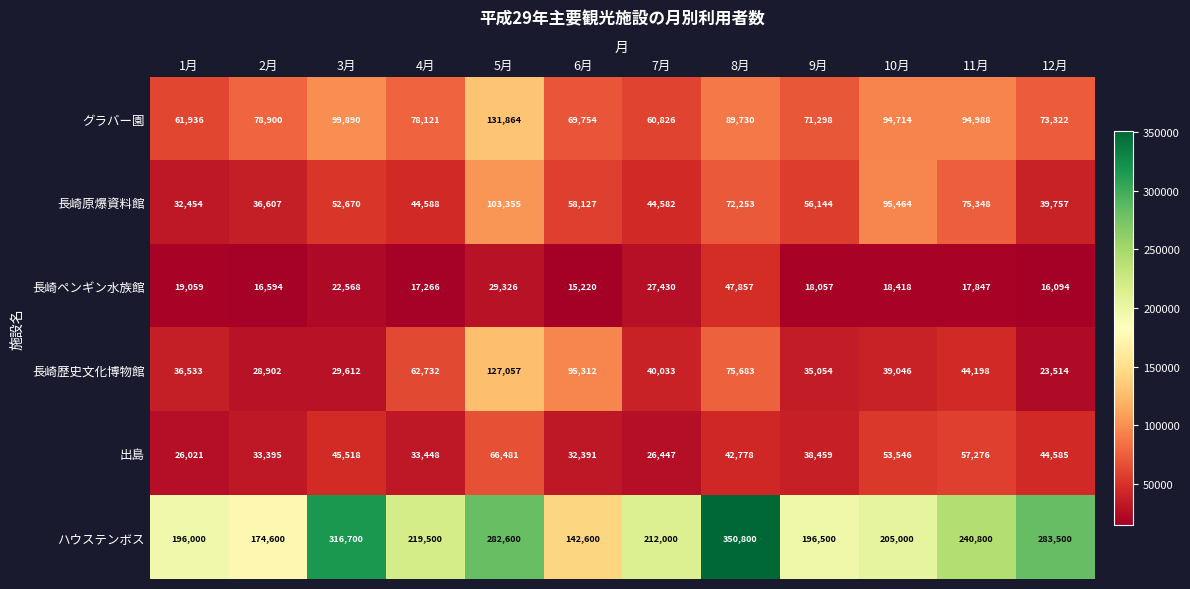

Is it true that ハウステンボス equals 274590 at 2月?

False